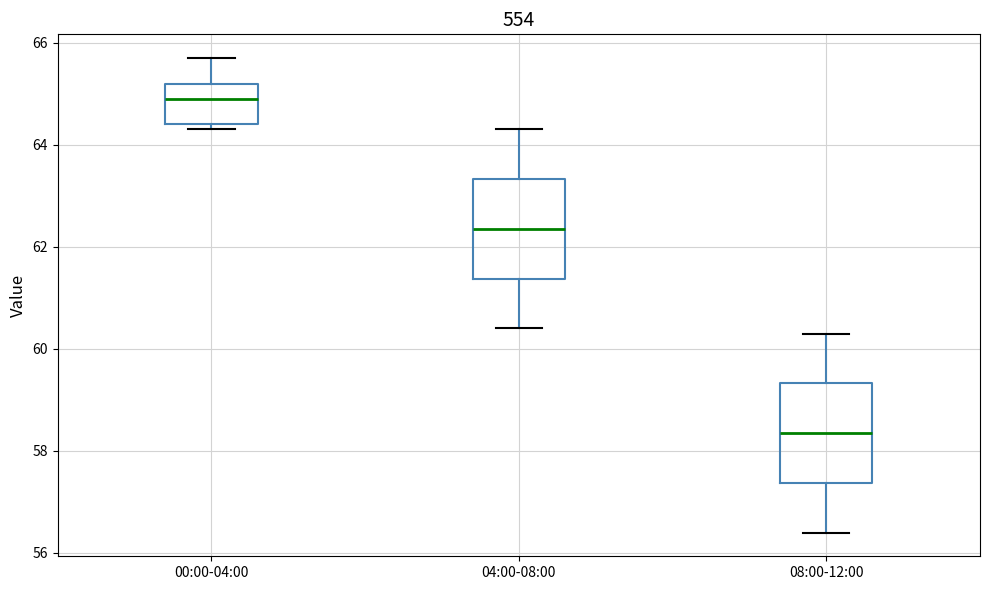

Reading left to right, transcribe this box plot: for each box, give where its median line is, the range the box spans, and where its two whiskers end, as read against the y-axis. The values are not printed on the chart, so give them approximately, as read against the axis.

00:00-04:00: median 65.0, box 64.4 to 65.2, whiskers 64.4 (just below the box's lower edge) to 65.8
04:00-08:00: median 62.4, box 61.4 to 63.4, whiskers 60.4 to 64.4
08:00-12:00: median 58.4, box 57.4 to 59.4, whiskers 56.4 to 60.4